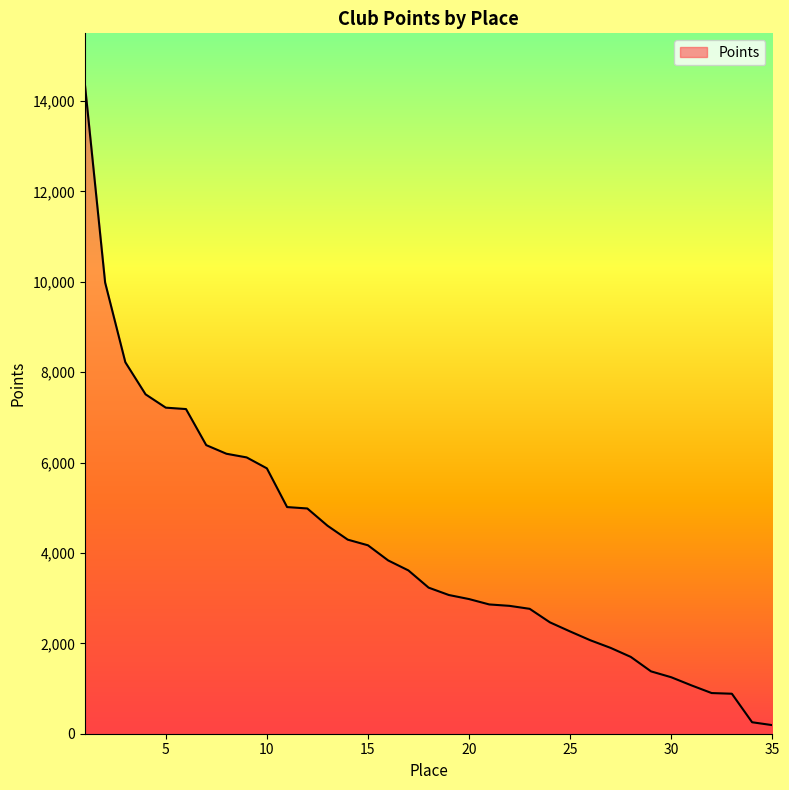

How many categories are shown in the chart?

35